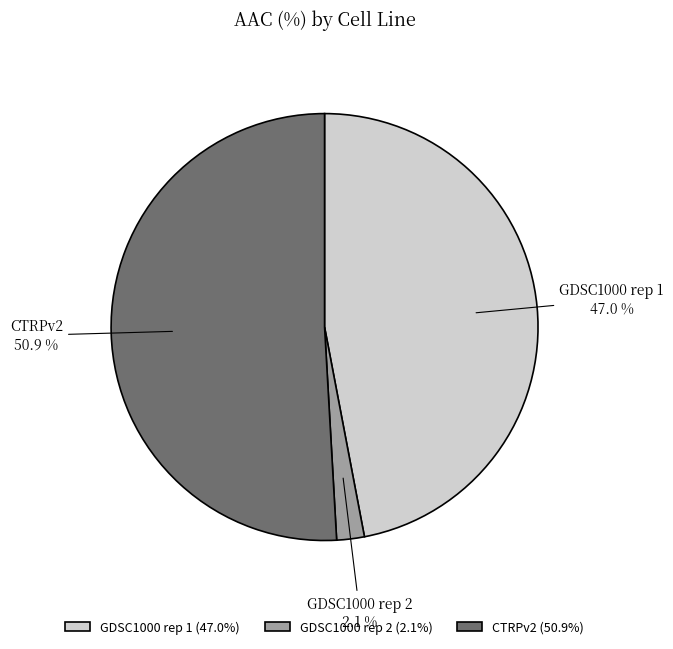

What percentage is the GDSC1000 rep 2 slice, to the nearest percent?

2%